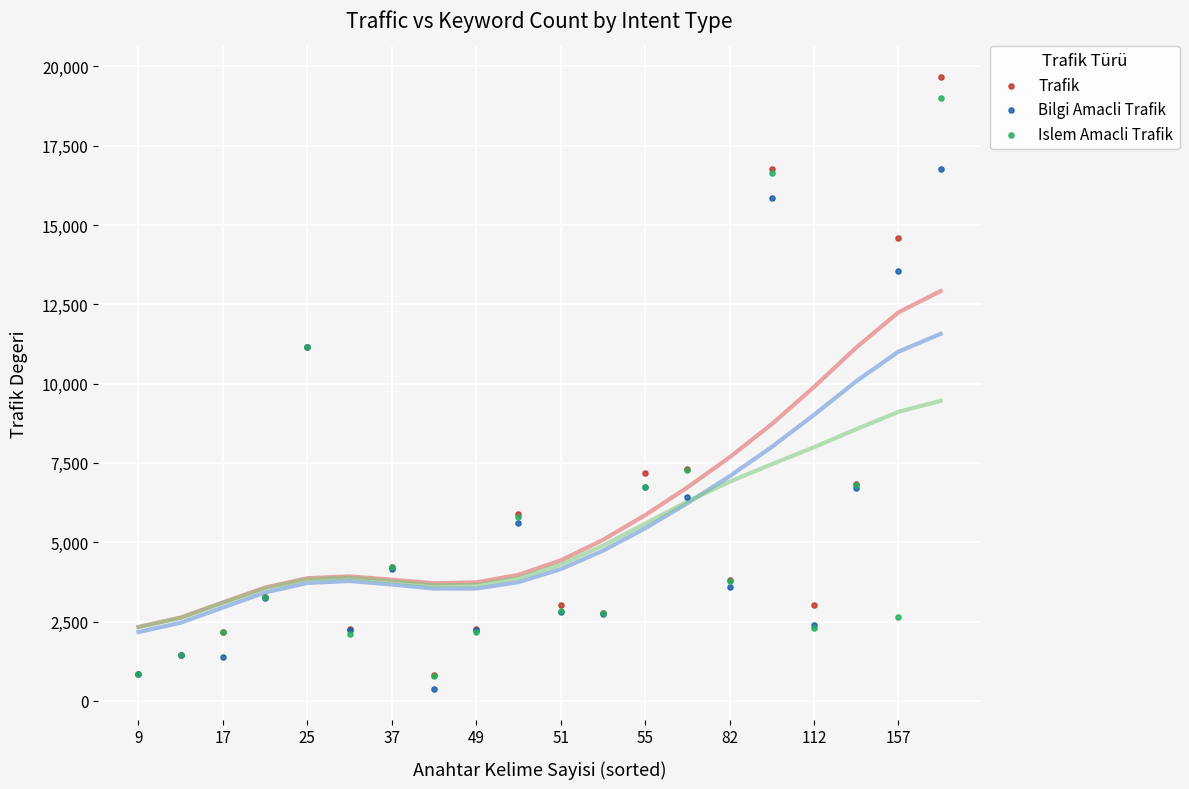

What are all the series names shown in the legend?

Trafik, Bilgi Amacli Trafik, Islem Amacli Trafik